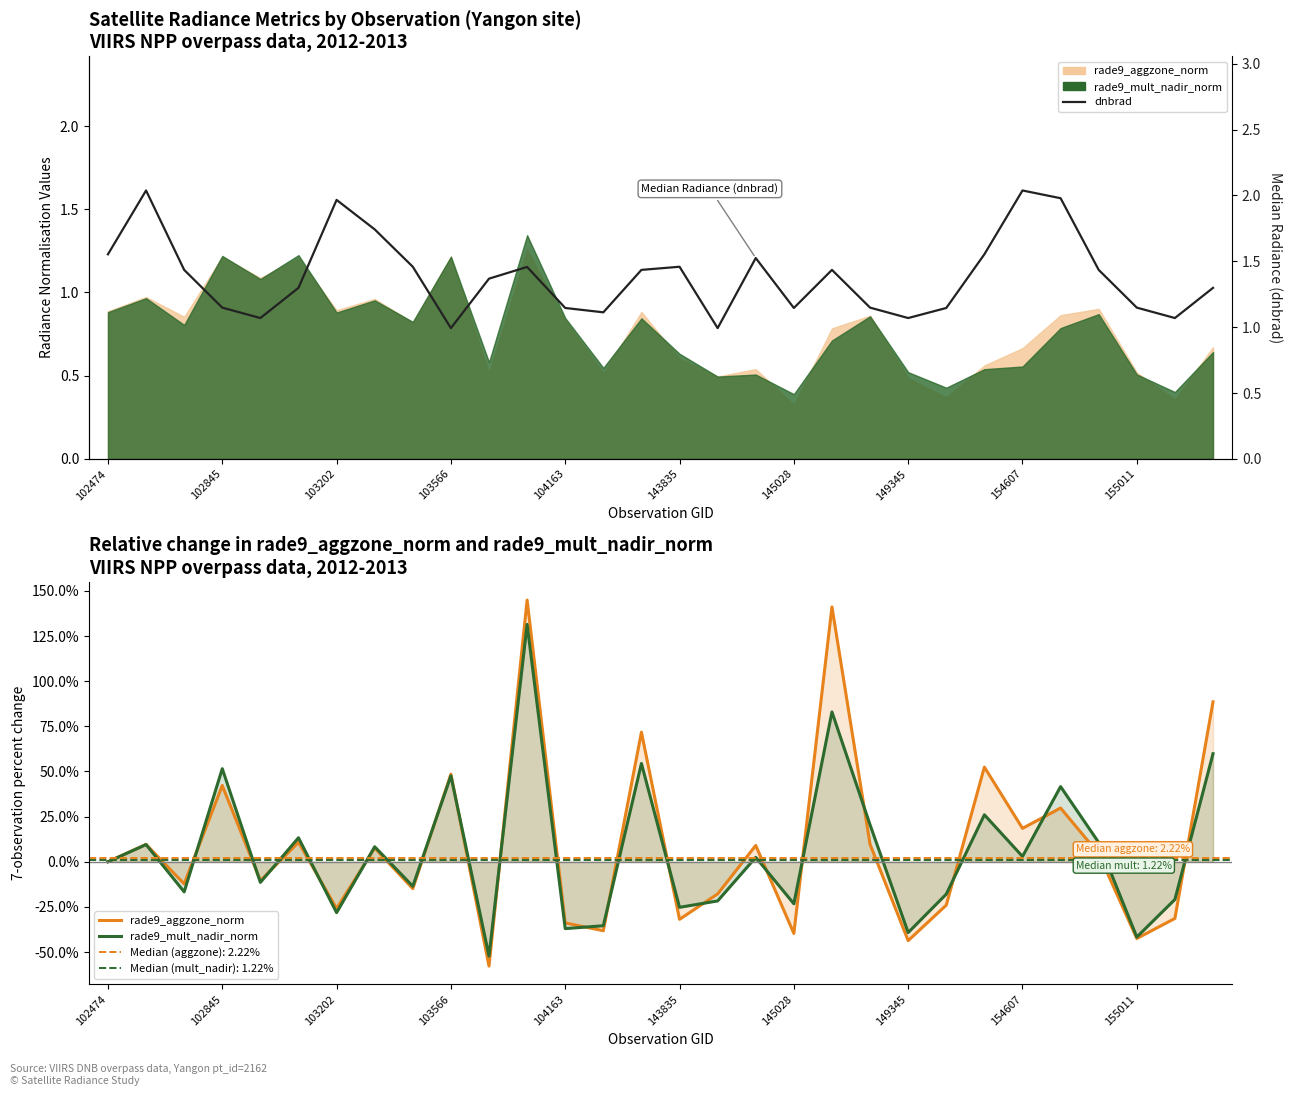

What is the highest value of the rade9_mult_nadir_norm series?

131.4